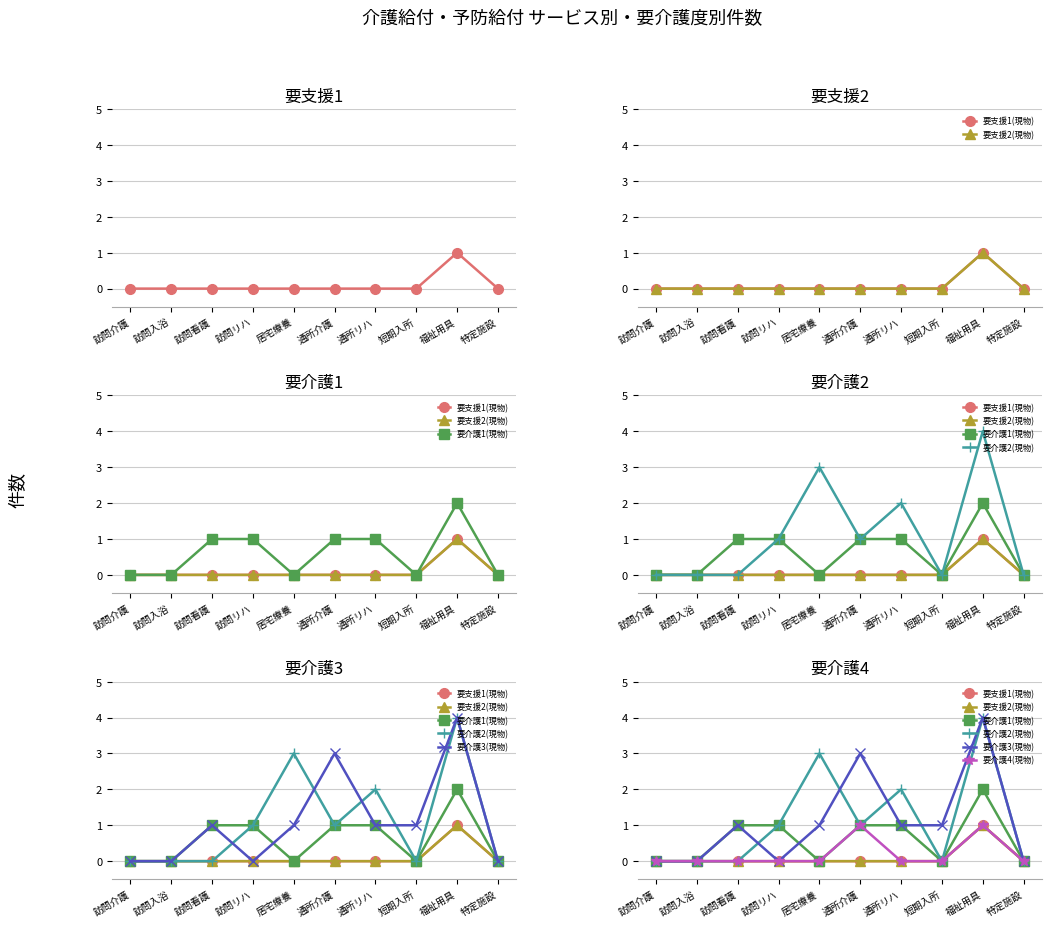

What are all the series names shown in the legend?

要支援1(現物), 要支援2(現物), 要介護1(現物), 要介護2(現物), 要介護3(現物), 要介護4(現物)